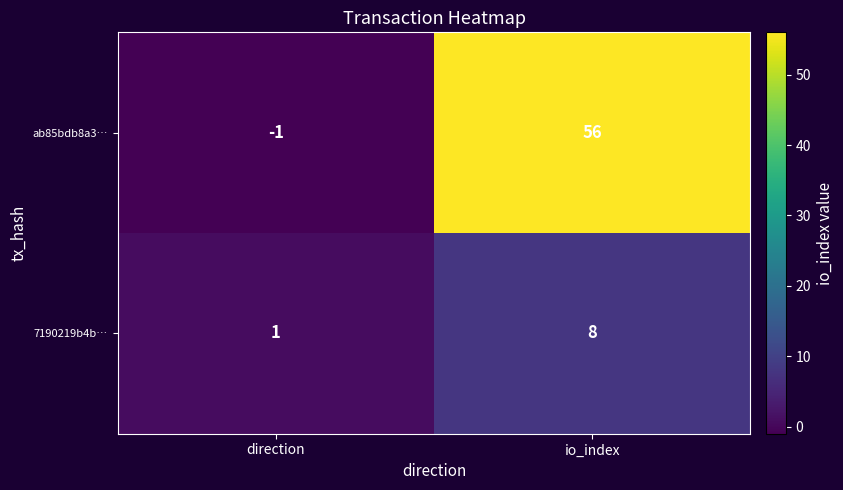

Where is ab85bdb8a3… nearest to the value 27?

direction